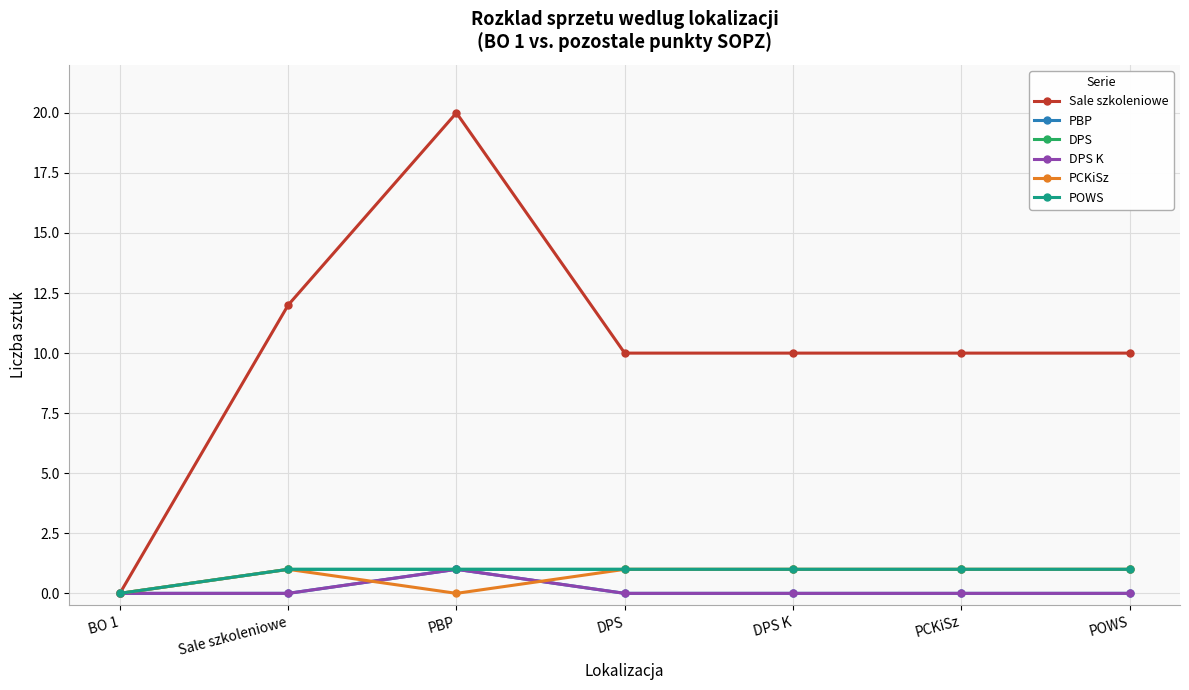

Which series changed the most between BO 1 and DPS K?

Sale szkoleniowe